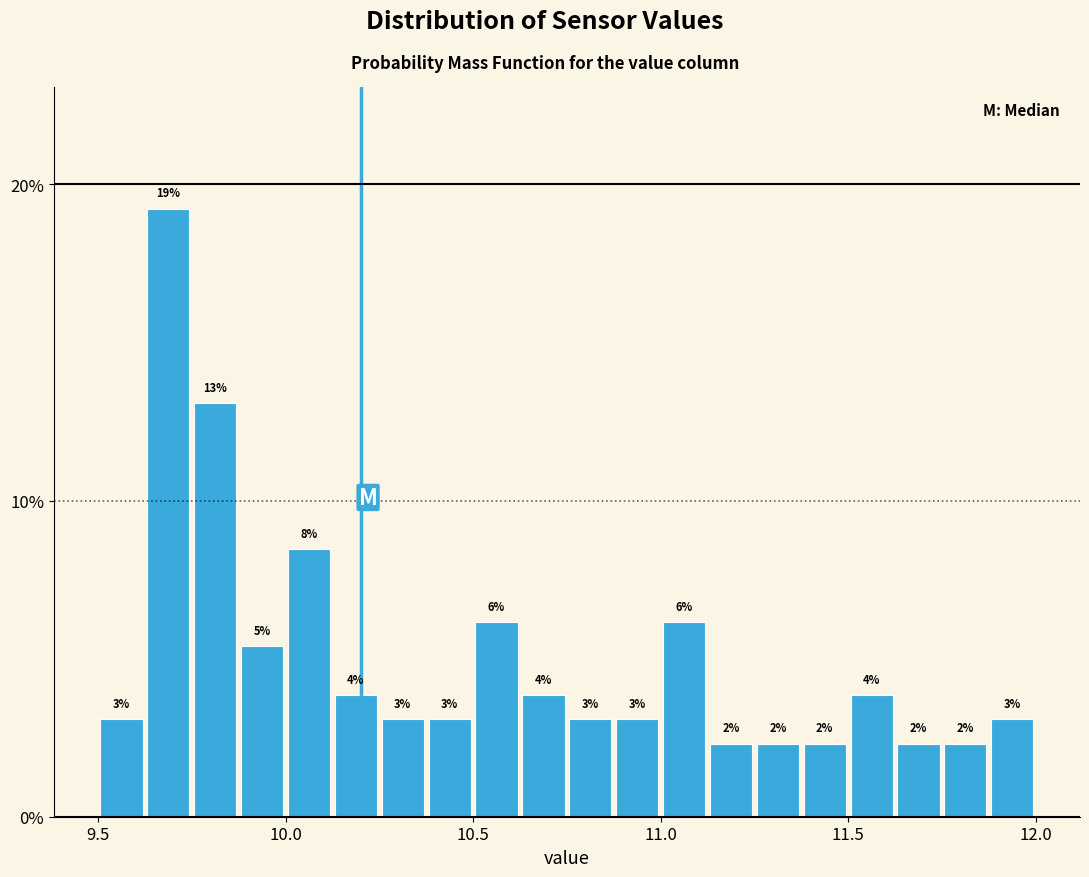

Around what value on the x-axis is the tallest bar? Give the approximate position of its centre, as read against the axis.

9.70